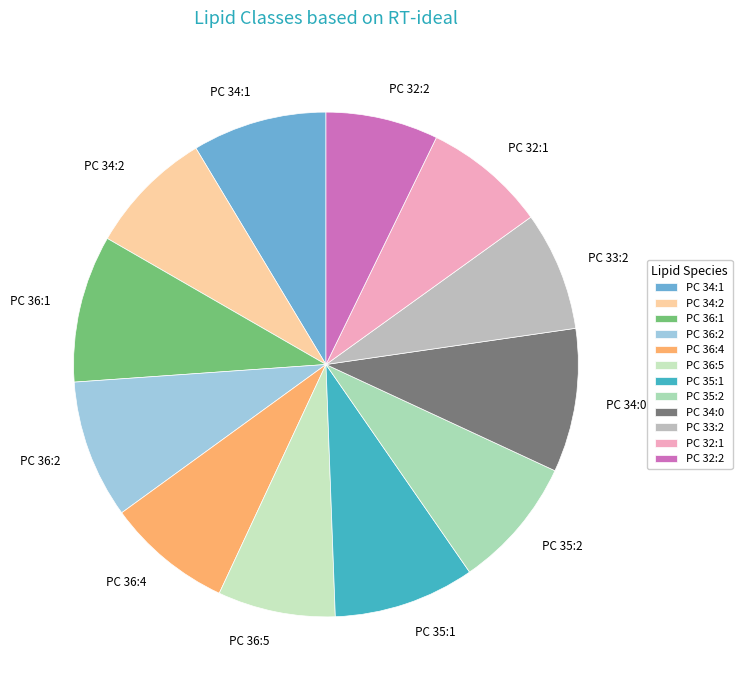

Count the number of slices in the pie.

12